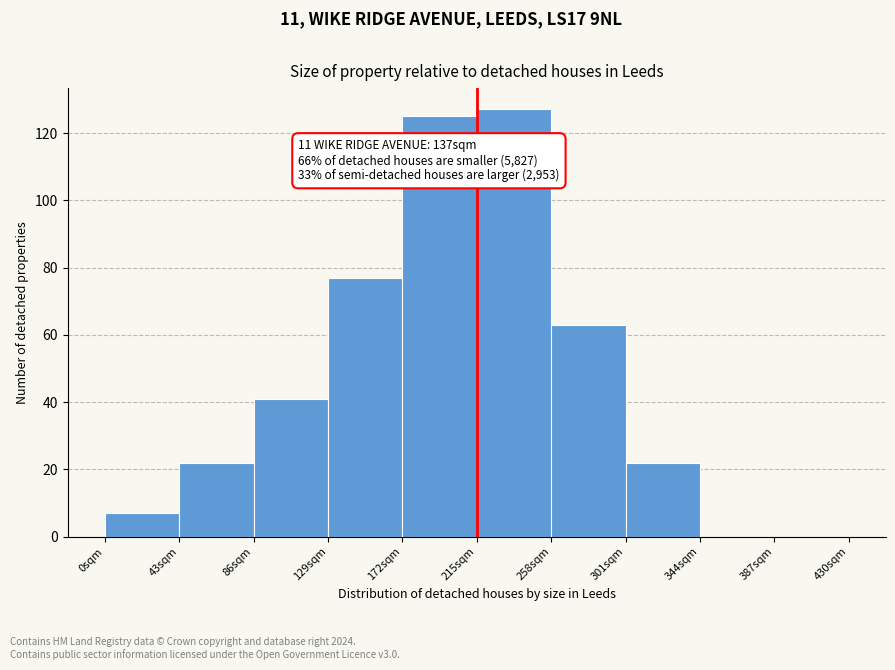

Reading left to right, extract all data points from this chart.

0sqm=7	43sqm=22	86sqm=41	129sqm=77	172sqm=125	215sqm=127	258sqm=63	301sqm=22	344sqm=0	387sqm=0